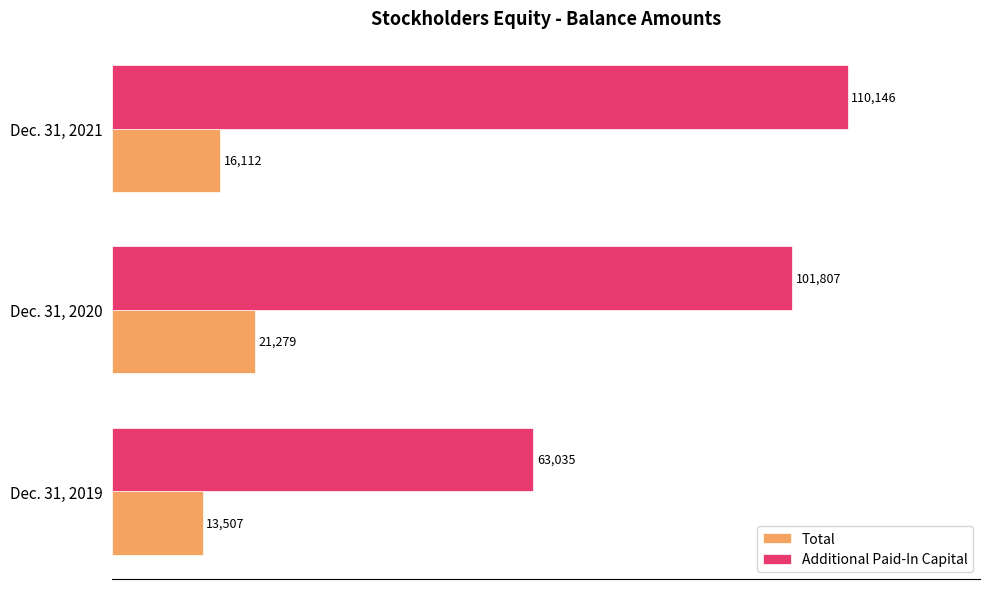

Which series has the largest range (max minus min)?

Additional Paid-In Capital